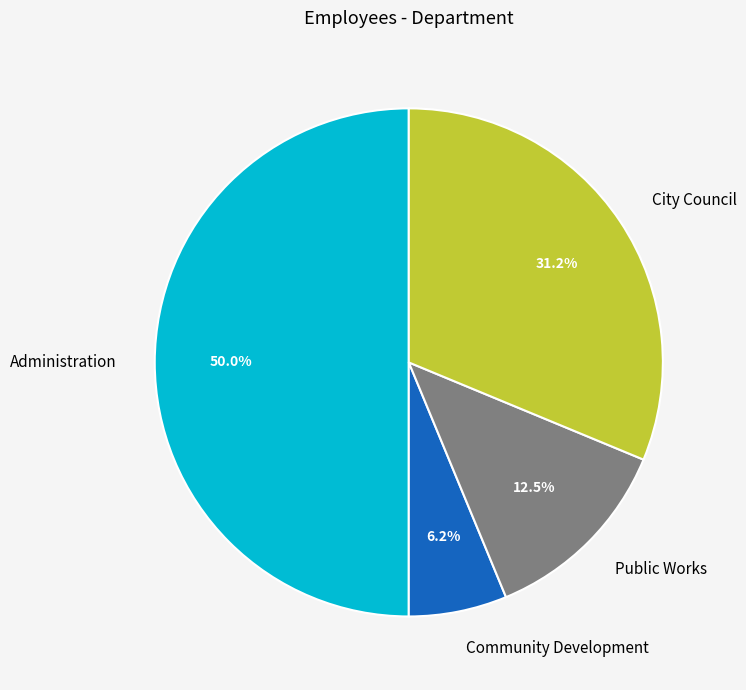

Count the number of slices in the pie.

4